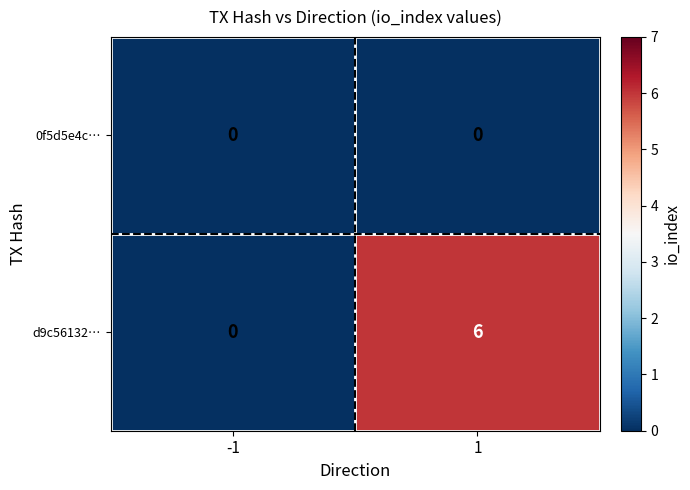

Is it true that d9c56132… equals -4 at -1?

False